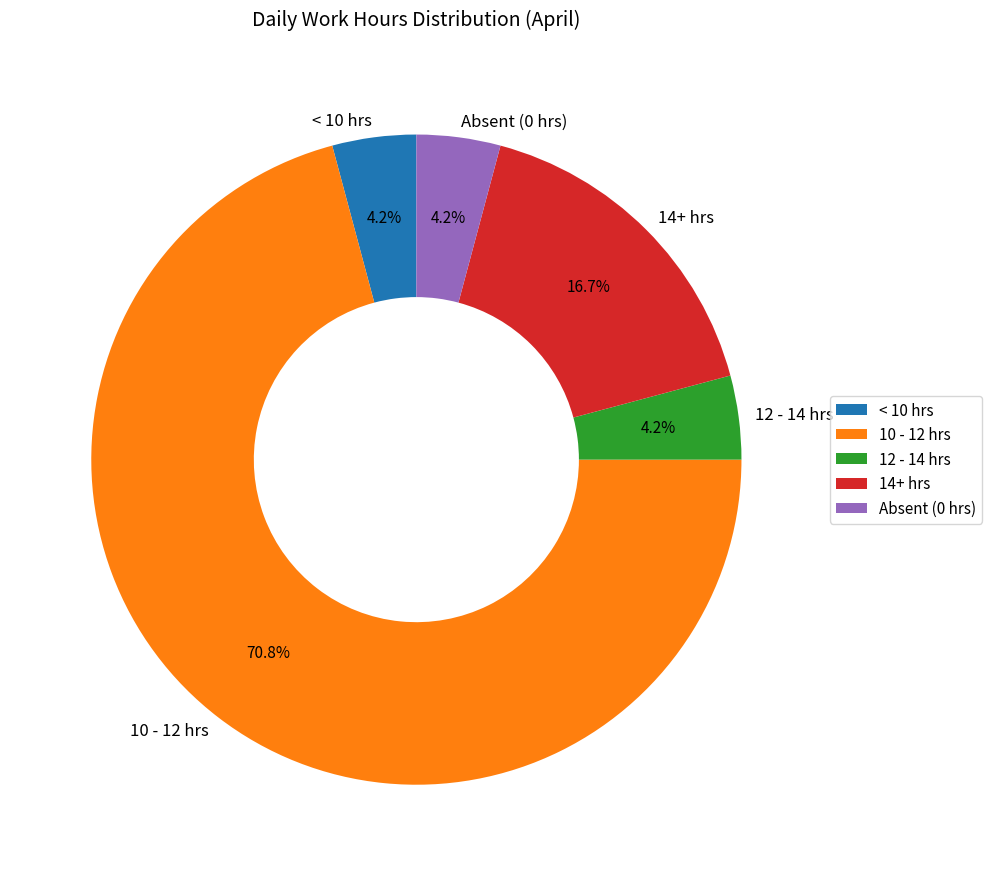

Does any single category account for the majority?

Yes